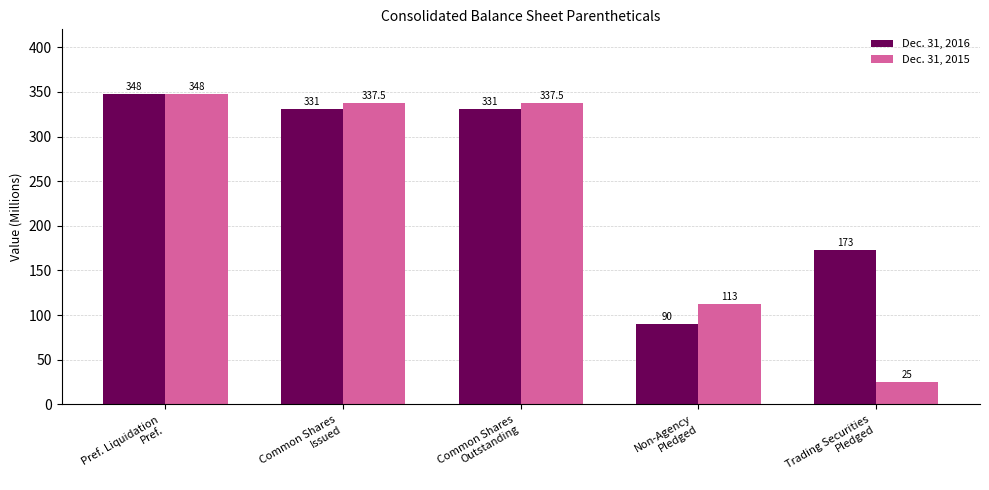

What is the difference between the maximum and minimum values in the Dec. 31, 2016 series?

258.0